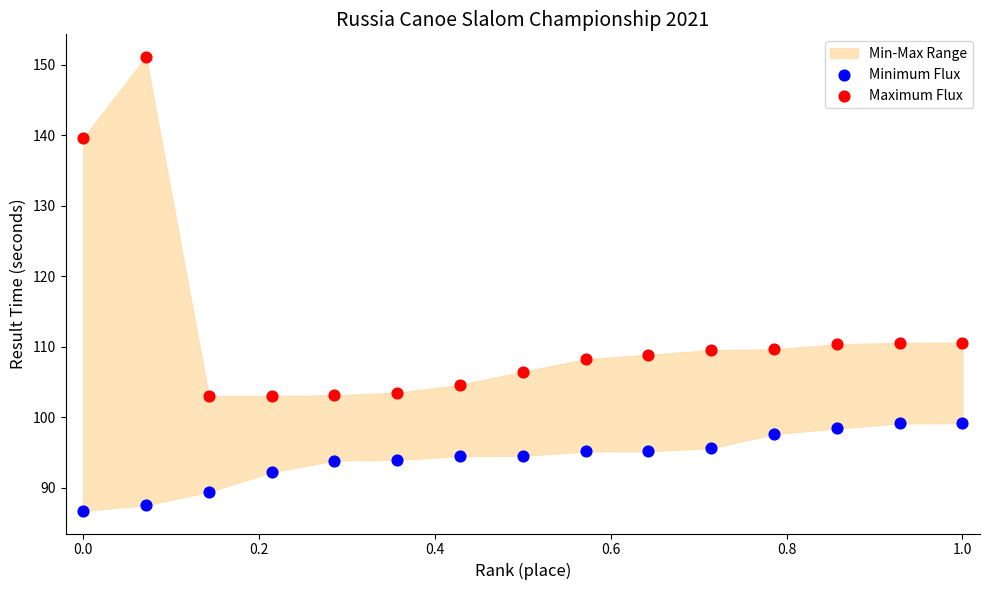

Which series reaches the minimum Y coordinate?

Minimum Flux